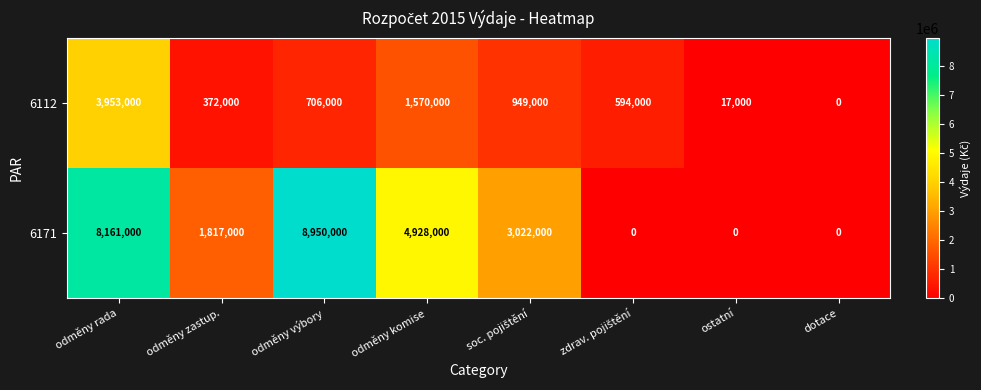

Reading right to left, extract all data points from this chart.

6112: 0	17000	594000	949000	1570000	706000	372000	3953000
6171: 0	0	0	3022000	4928000	8950000	1817000	8161000